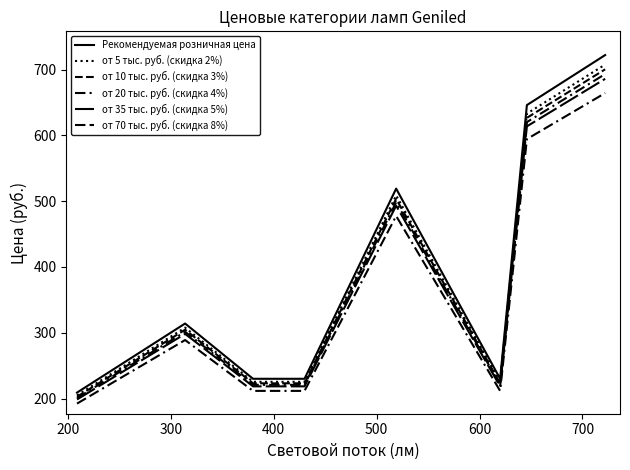

Does the chart display data point markers on the line(s)?

No